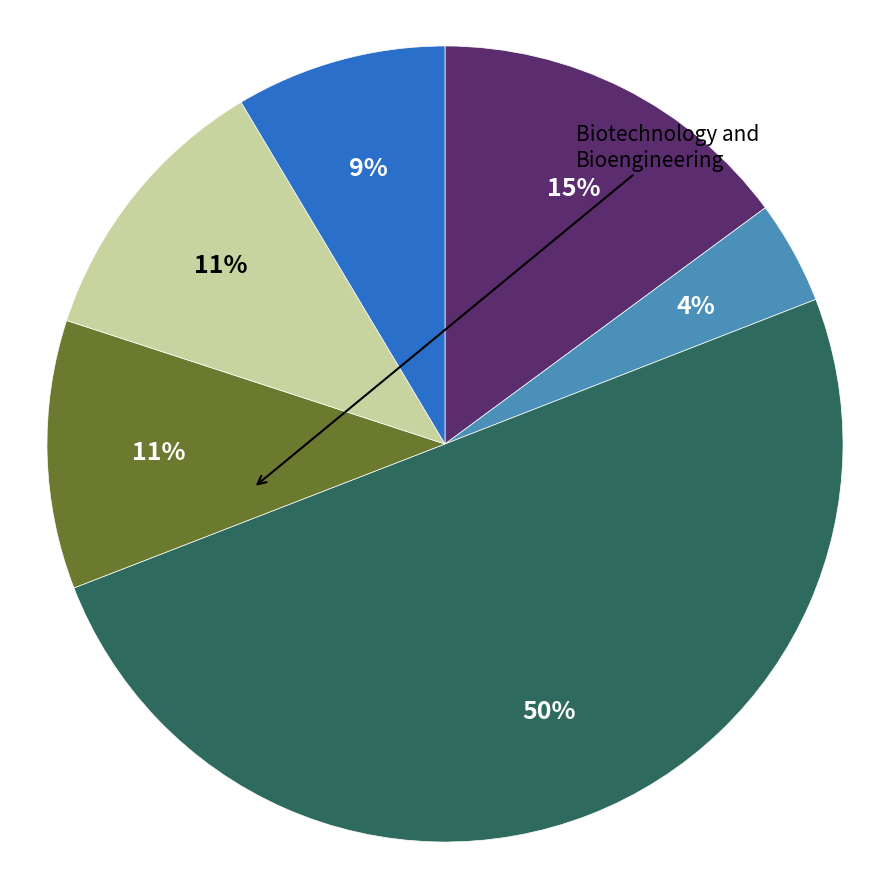

To the nearest percent, what is the average slice percentage?

17%